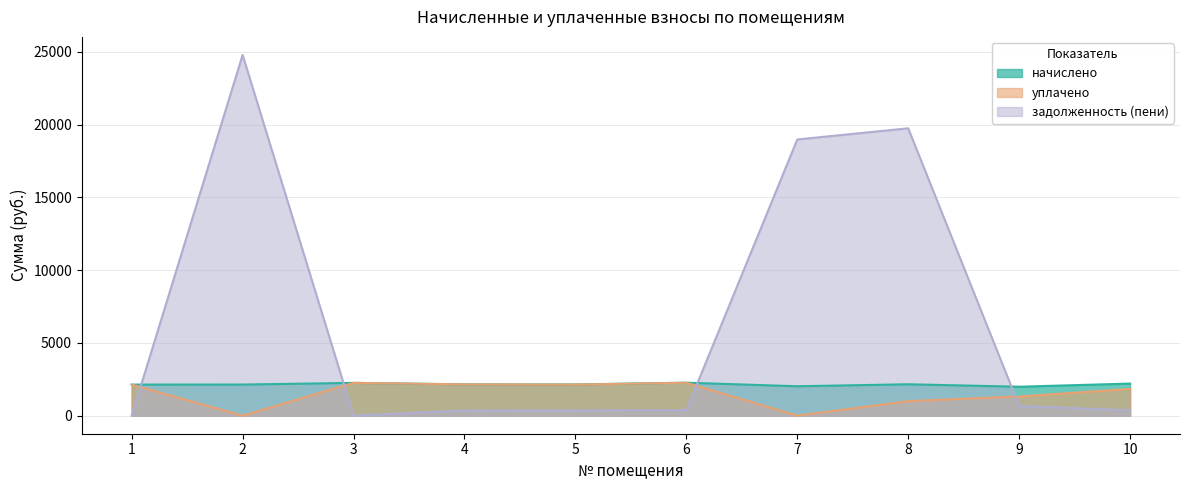

Which label corresponds to the largest value in the chart?

2